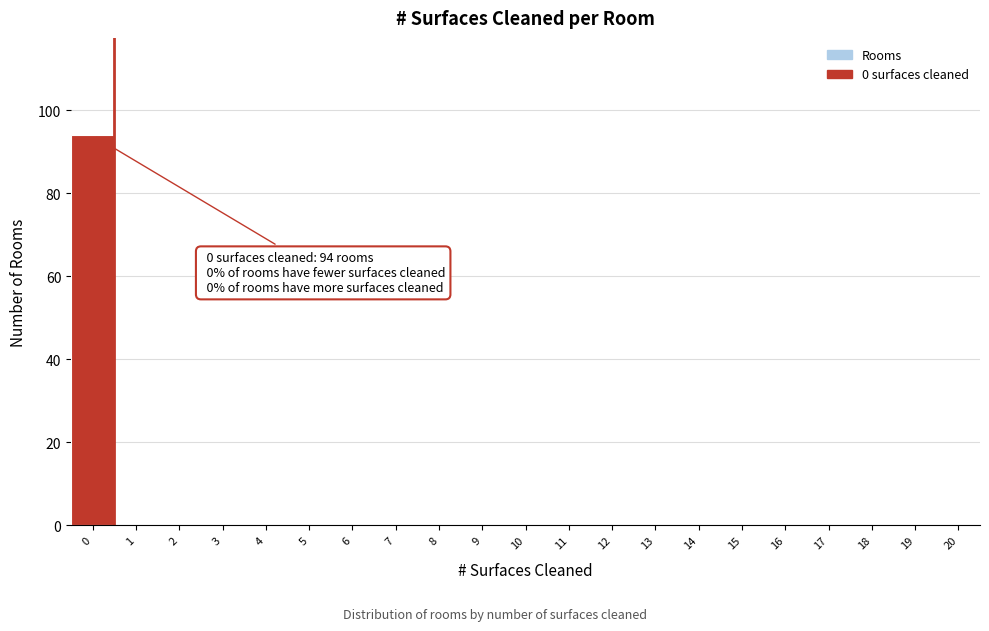

Reading left to right, list all the values displayed in this chart.

0=94	1=0	2=0	3=0	4=0	5=0	6=0	7=0	8=0	9=0	10=0	11=0	12=0	13=0	14=0	15=0	16=0	17=0	18=0	19=0	20=0